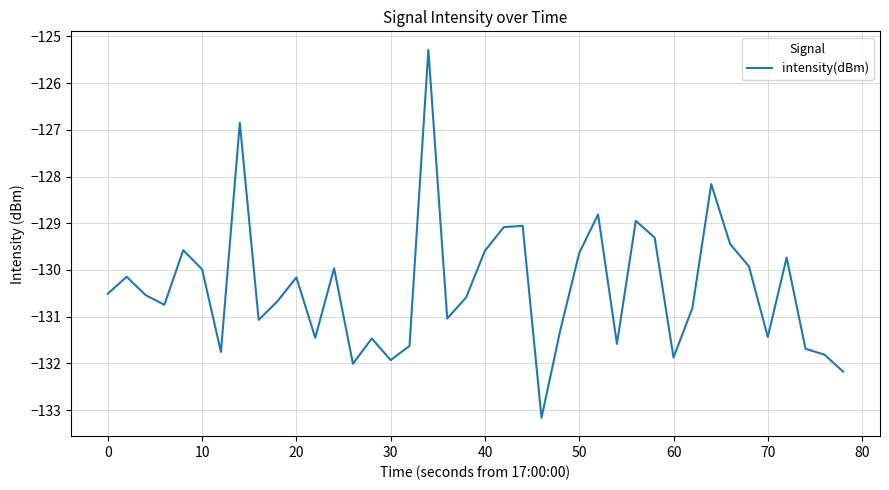

What is the minimum value shown in the chart?

-133.2